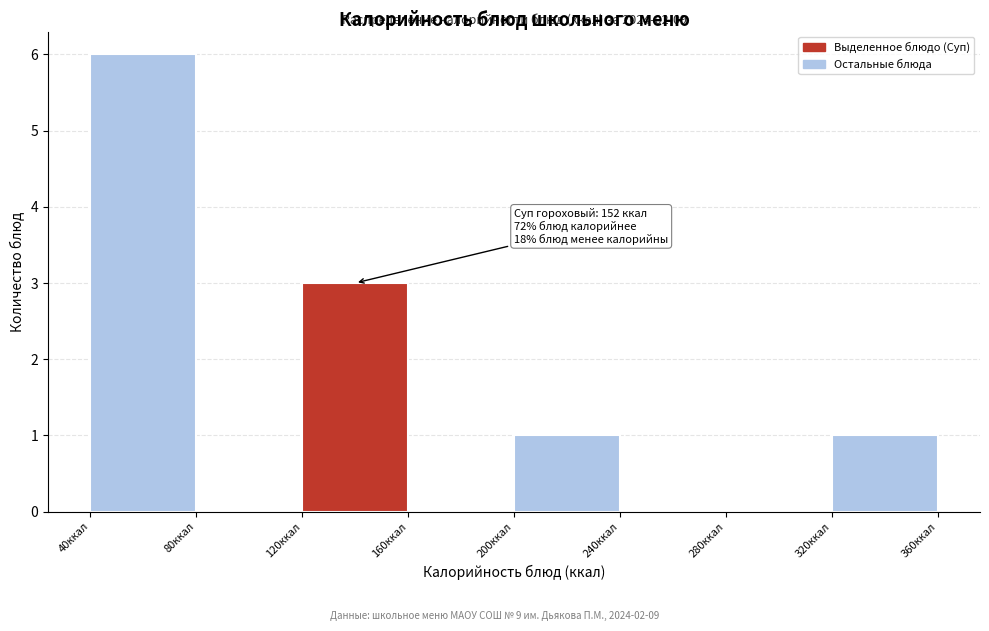

Which range on the x-axis has the tallest bar?

40 to 80